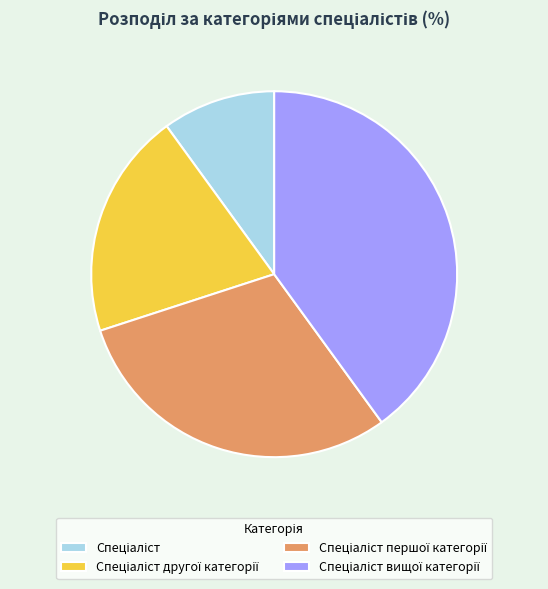

Is there a majority slice in this chart?

No